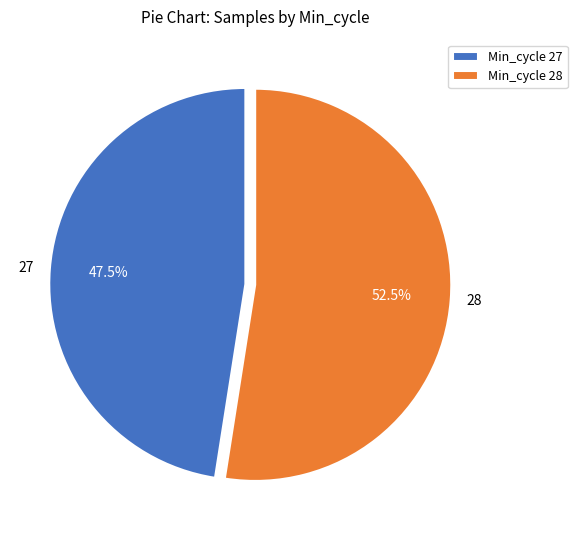

What percentage do 27 and 28 together represent?

100.0%